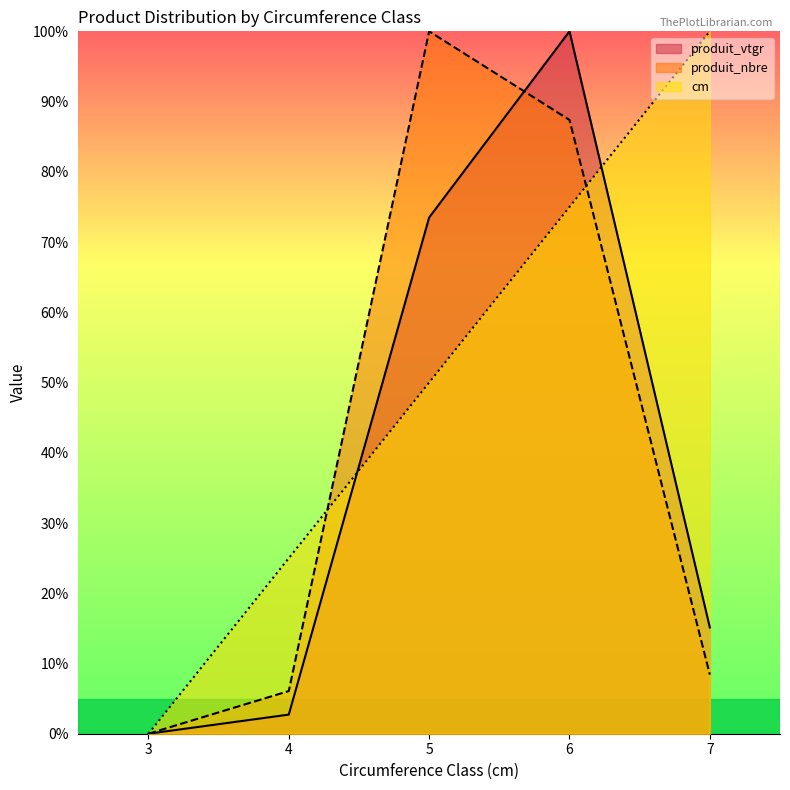

Reading left to right, what are all the values shown in this chart?

cm: 3=0.0	4=25.0	5=50.0	6=75.0	7=100.0
produit_nbre: 3=0.0	4=6.1	5=100.0	6=87.4	7=8.4
produit_vtgr: 3=0.0	4=2.7	5=73.5	6=100.0	7=15.1